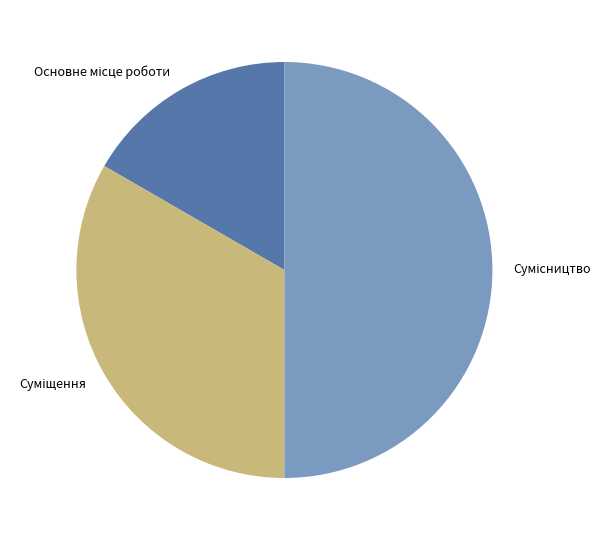

How many segments does this pie chart have?

3